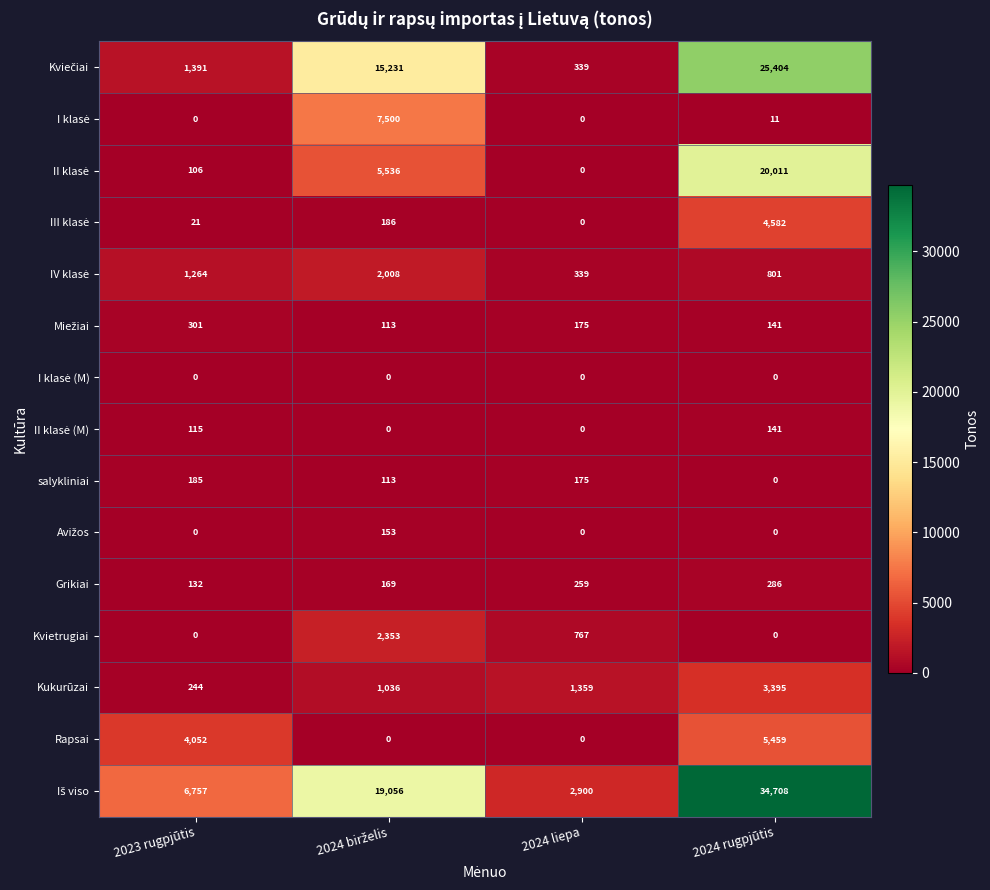

How many categories are shown in the chart?

4